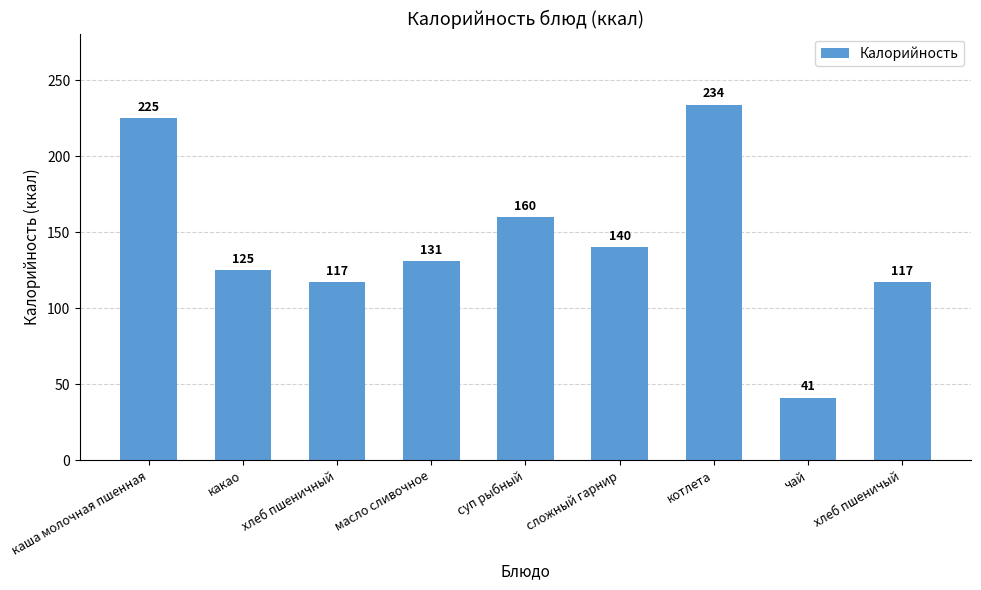

Which label corresponds to the smallest value in the chart?

чай